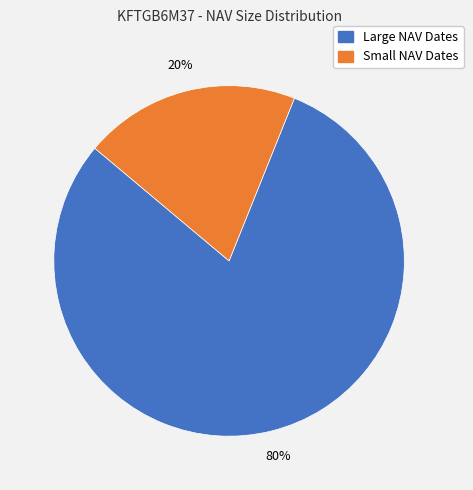

How many slices are in this pie chart?

2